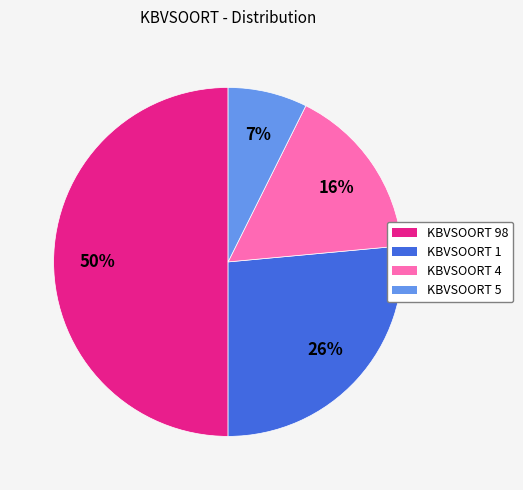

Count the number of slices in the pie.

4